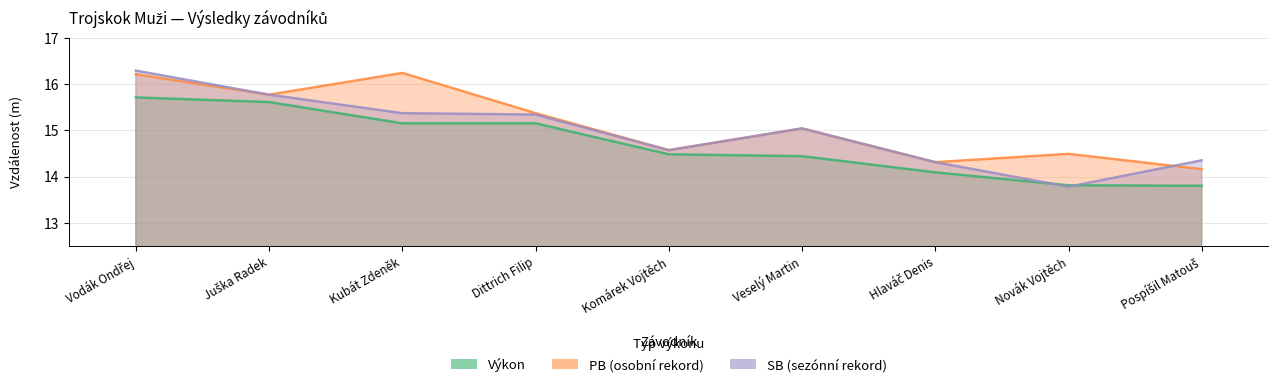

Where does the SB series first go above 15?

Vodák Ondřej